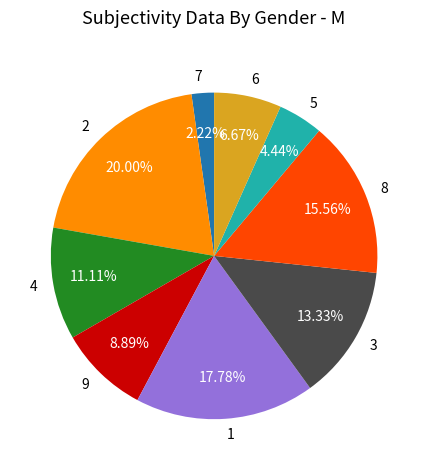

What is the ratio of the value at 8 to the value at 1?

0.9